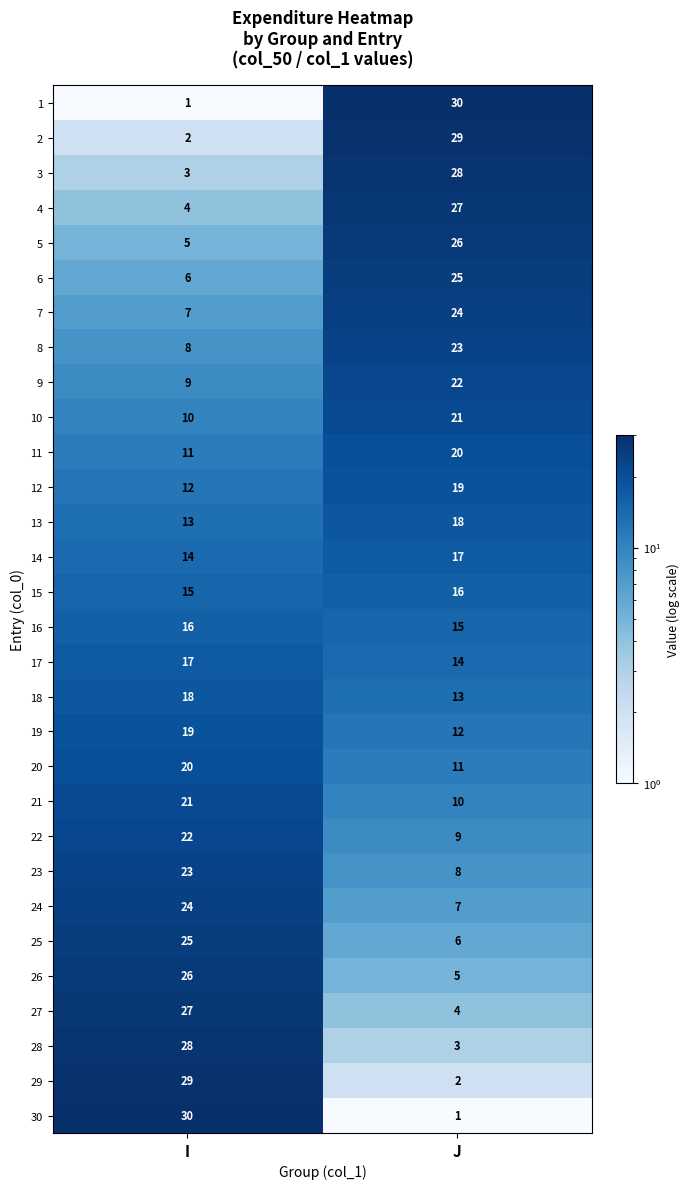

Count the number of categories in the chart.

2